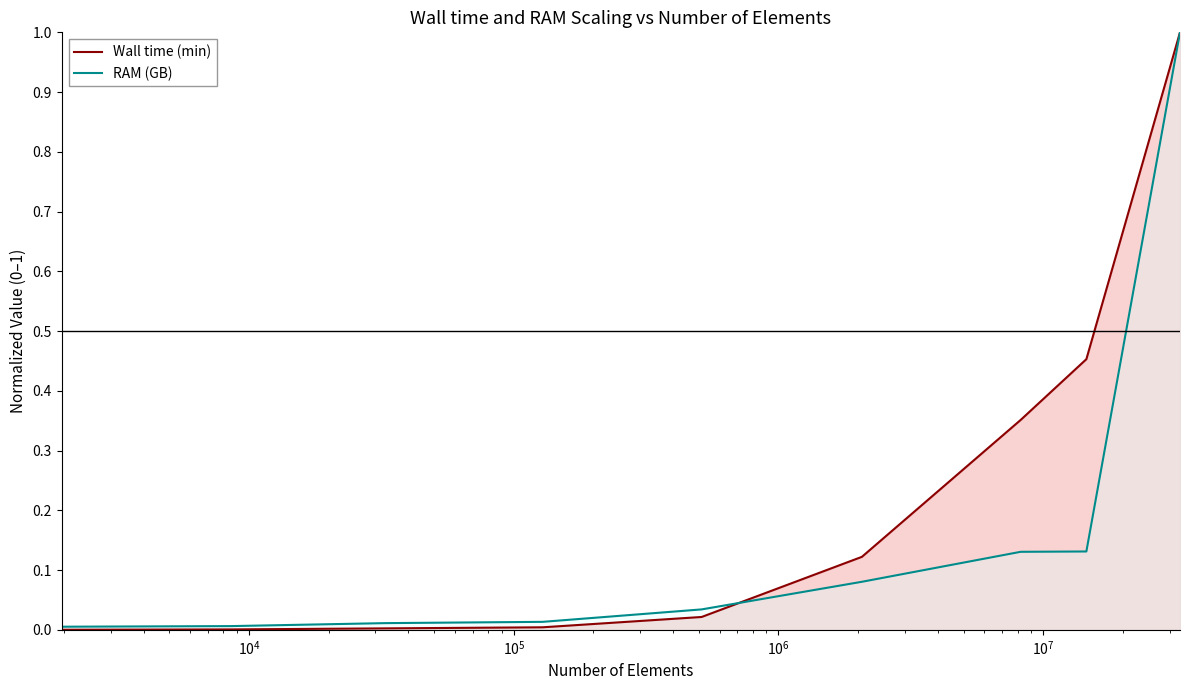

The value of Wall time (min) at 0.8a is 0.0. True or false?

False